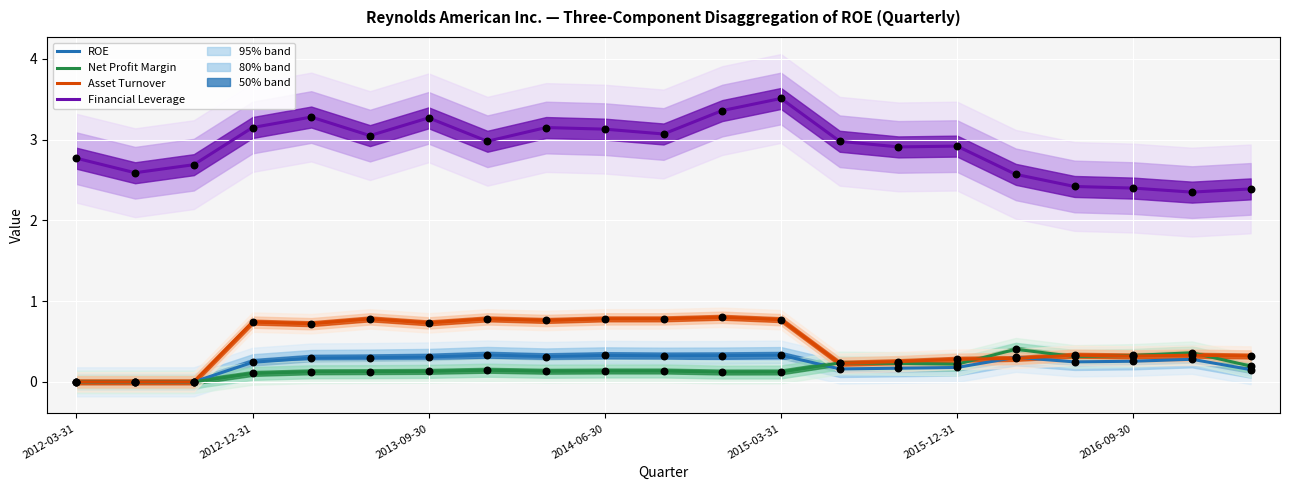

Which series contains the highest Y value?

Financial Leverage